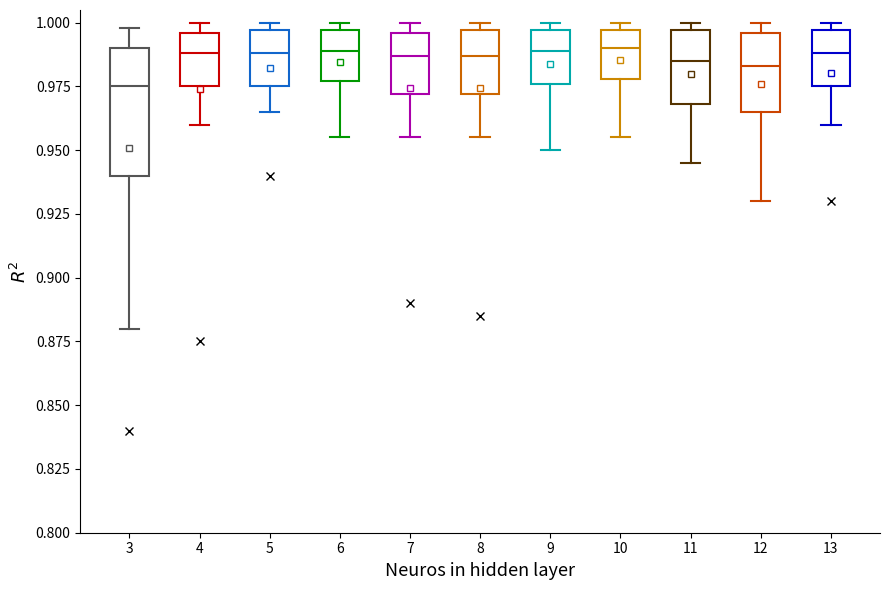

Reading left to right, transcribe this box plot: for each box, give where its median line is, the range the box spans, and where its two whiskers end, as read against the y-axis. The values are not printed on the chart, so give them approximately, as read against the axis.

3: median 0.975, box 0.940 to 0.990, whiskers 0.880 to 1.000
4: median 0.990, box 0.975 to 0.995, whiskers 0.960 to 1.000
5: median 0.990, box 0.975 to 0.995, whiskers 0.965 to 1.000
6: median 0.990, box 0.975 to 0.995, whiskers 0.955 to 1.000
7: median 0.985, box 0.970 to 0.995, whiskers 0.955 to 1.000
8: median 0.985, box 0.970 to 0.995, whiskers 0.955 to 1.000
9: median 0.990, box 0.975 to 0.995, whiskers 0.950 to 1.000
10: median 0.990, box 0.980 to 0.995, whiskers 0.955 to 1.000
11: median 0.985, box 0.970 to 0.995, whiskers 0.945 to 1.000
12: median 0.985, box 0.965 to 0.995, whiskers 0.930 to 1.000
13: median 0.990, box 0.975 to 0.995, whiskers 0.960 to 1.000